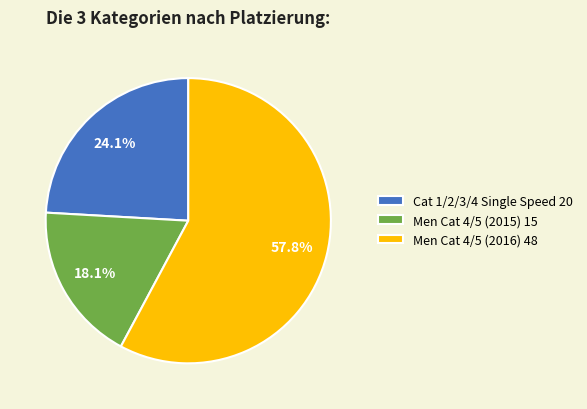

Does Men Cat 4/5 (2016) represent more than half of the total?

Yes